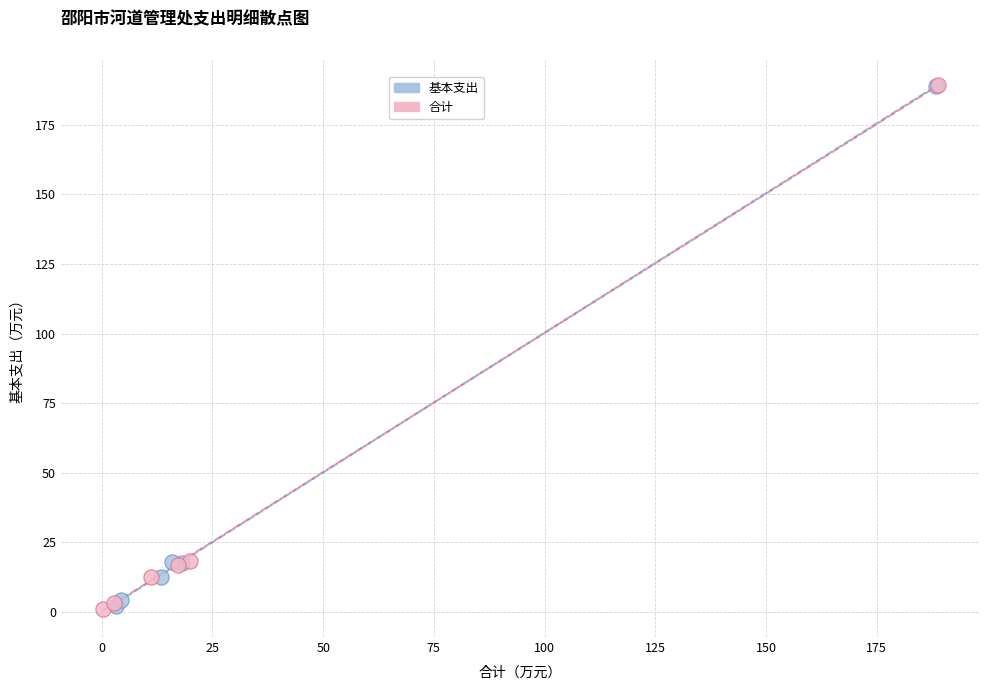

Which series has the largest Y range (max minus min)?

合计